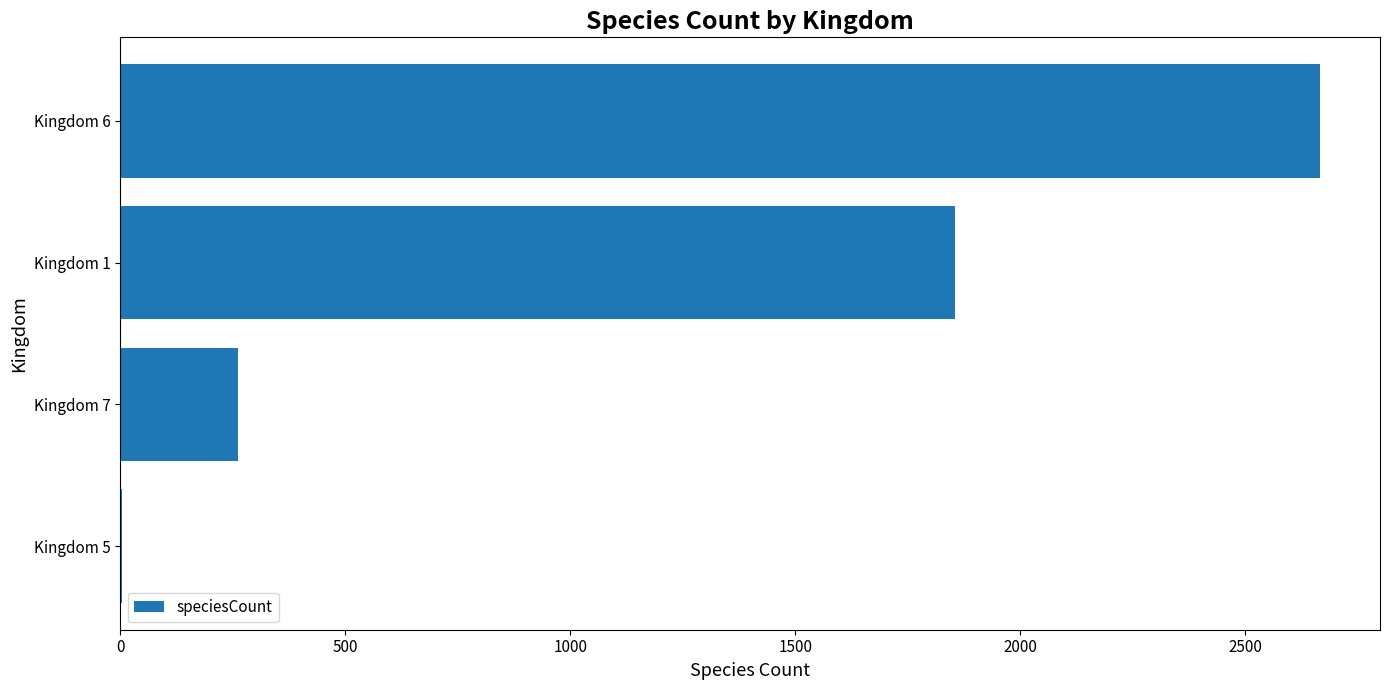

Is it true that the value at Kingdom 1 is 1855?

True